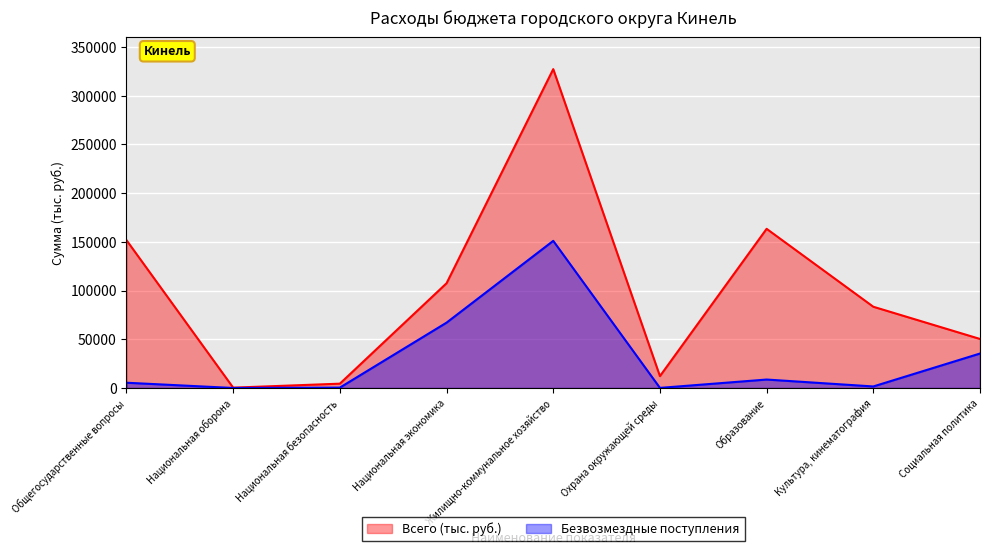

How many lines are shown in the chart?

2